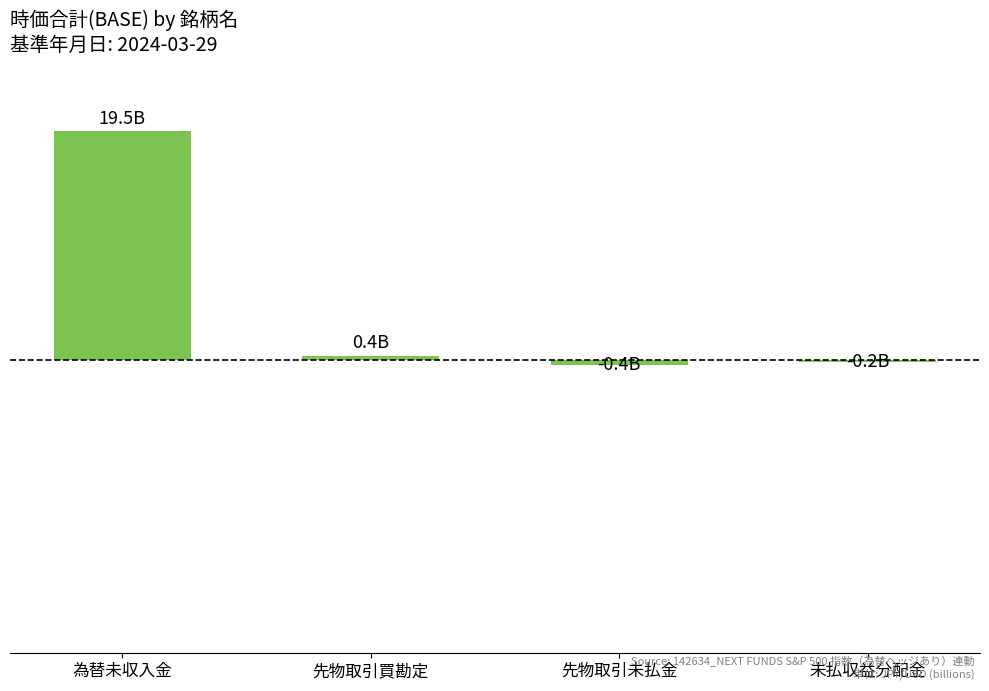

Which has a higher value, 先物取引未払金 or 未払収益分配金?

未払収益分配金